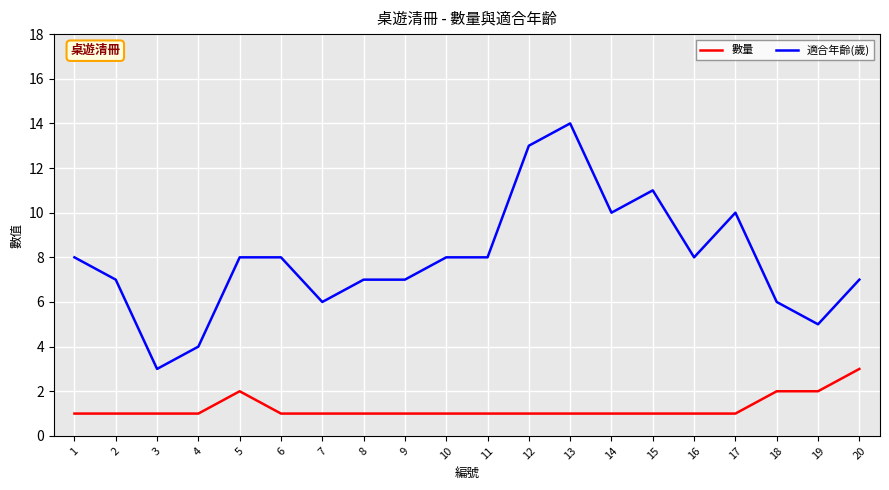

List the series in order of their peak value, lowest first.

數量, 適合年齡(歲)